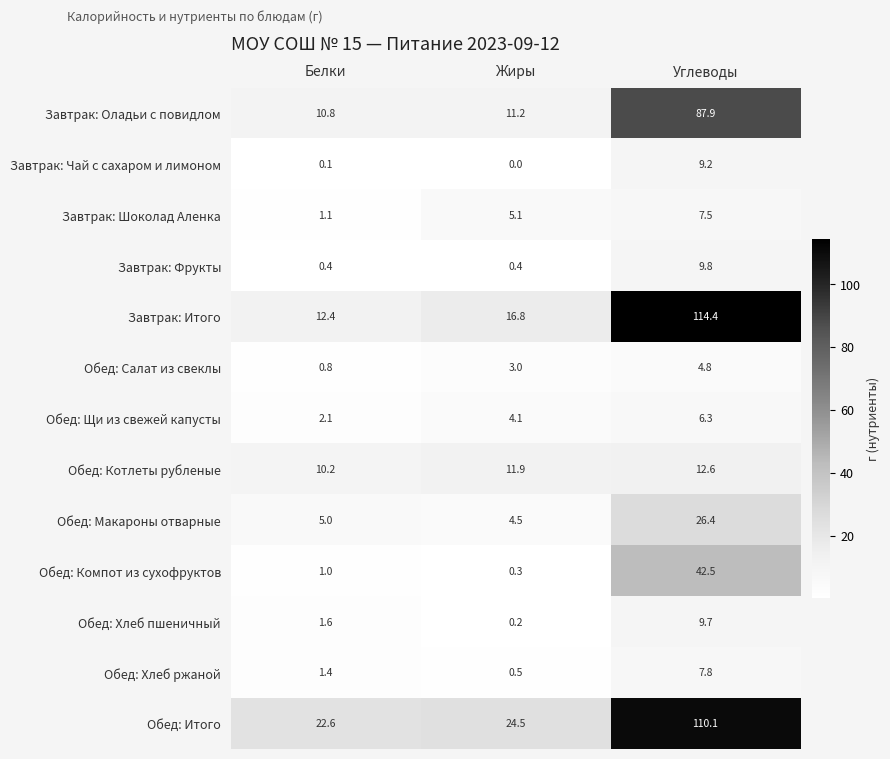

How many data points does each series have?

3